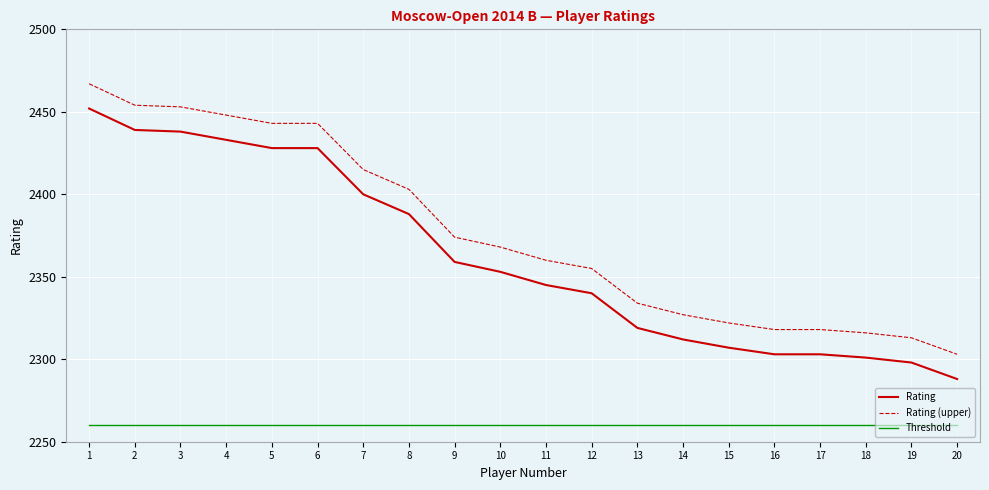

True or false: Rating has a value of 2303 at 17.

True